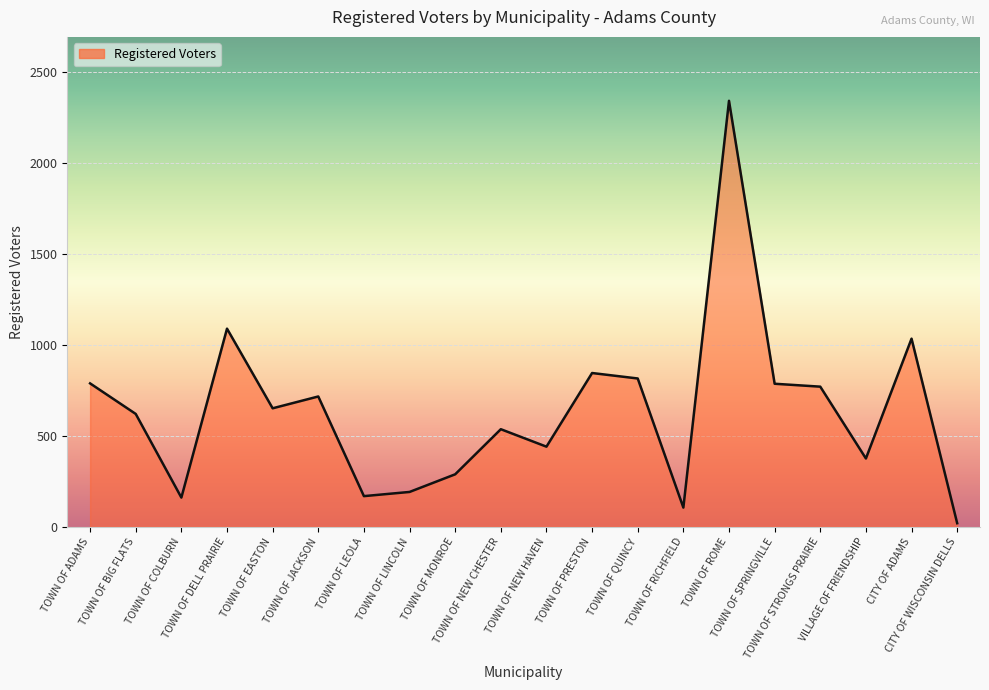

The chart shows a value of 161 at TOWN OF COLBURN. True or false?

True